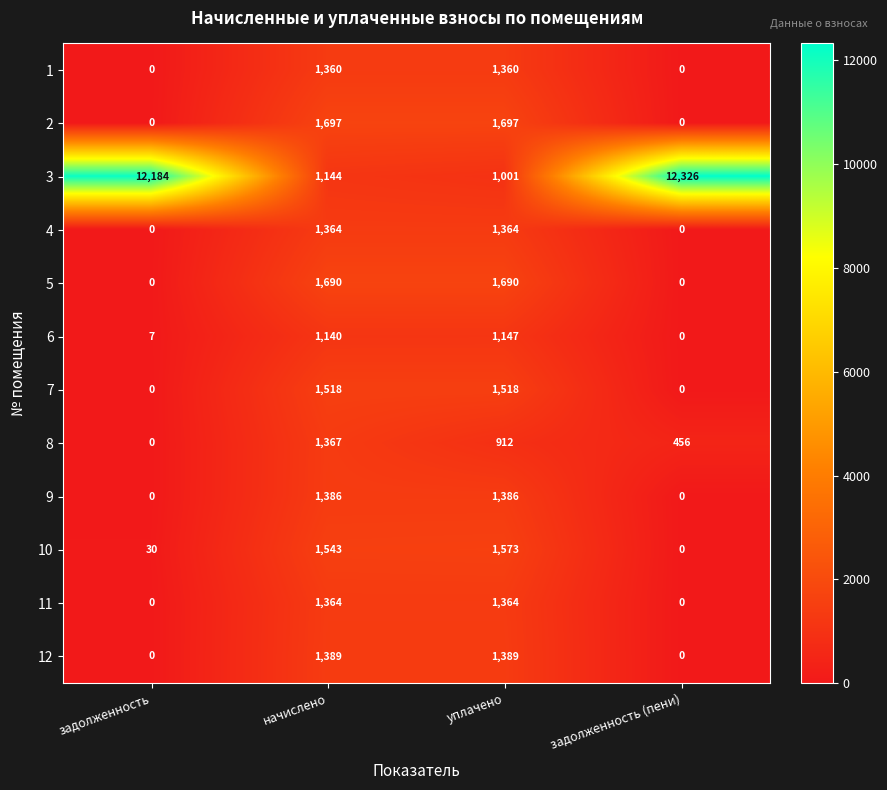

True or false: 6 has a value of 7 at задолженность.

True